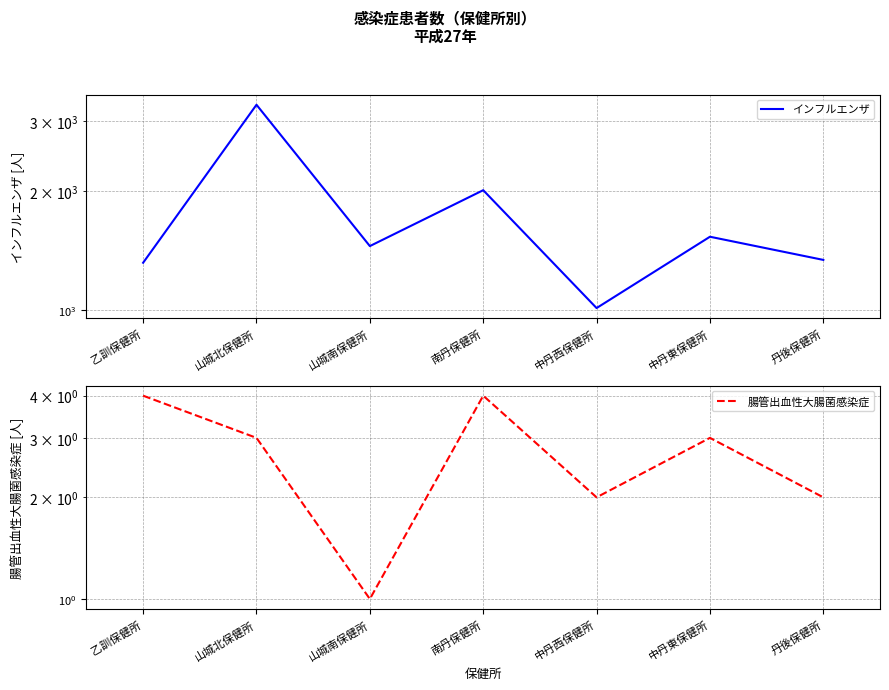

True or false: 腸管出血性大腸菌感染症 has a value of 3 at 山城北保健所.

True